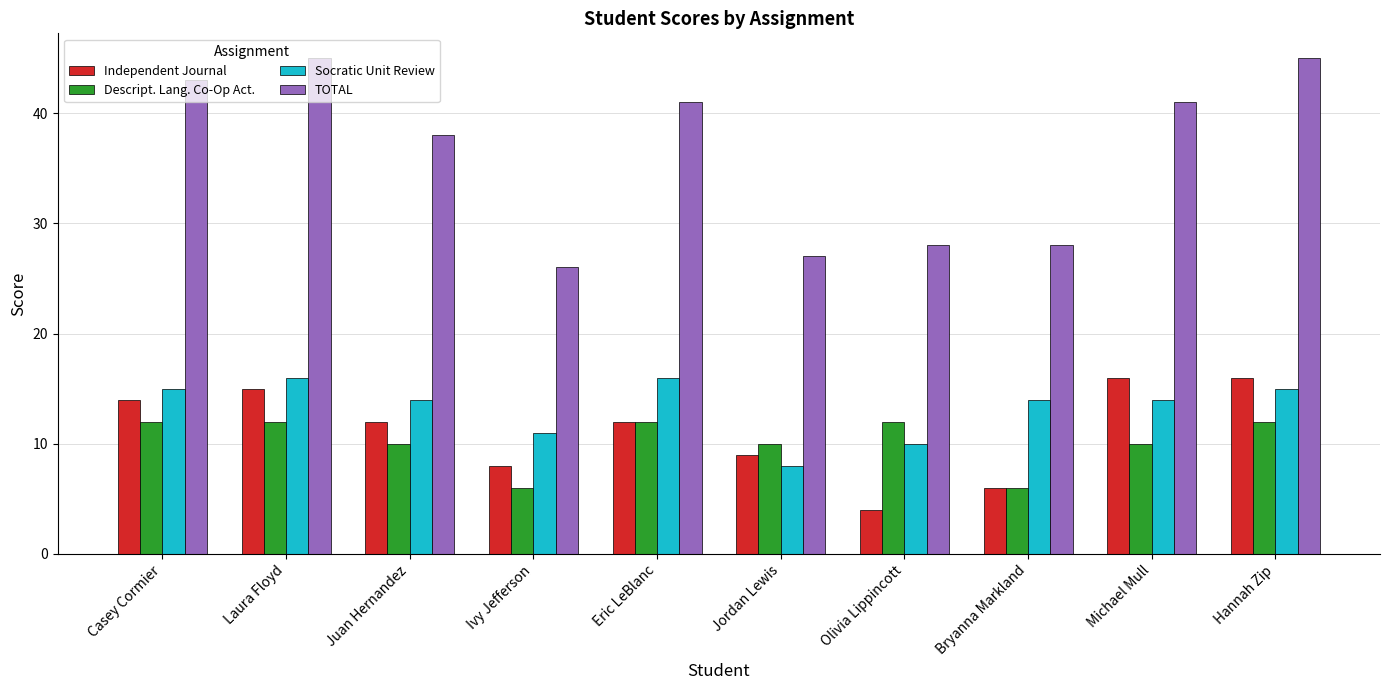

Reading left to right, what are all the values shown in this chart?

Independent Journal: Casey Cormier=14	Laura Floyd=15	Juan Hernandez=12	Ivy Jefferson=8	Eric LeBlanc=12	Jordan Lewis=9	Olivia Lippincott=4	Bryanna Markland=6	Michael Mull=16	Hannah Zip=16
Descript. Lang. Co-Op Act.: Casey Cormier=12	Laura Floyd=12	Juan Hernandez=10	Ivy Jefferson=6	Eric LeBlanc=12	Jordan Lewis=10	Olivia Lippincott=12	Bryanna Markland=6	Michael Mull=10	Hannah Zip=12
Socratic Unit Review: Casey Cormier=15	Laura Floyd=16	Juan Hernandez=14	Ivy Jefferson=11	Eric LeBlanc=16	Jordan Lewis=8	Olivia Lippincott=10	Bryanna Markland=14	Michael Mull=14	Hannah Zip=15
TOTAL: Casey Cormier=43	Laura Floyd=45	Juan Hernandez=38	Ivy Jefferson=26	Eric LeBlanc=41	Jordan Lewis=27	Olivia Lippincott=28	Bryanna Markland=28	Michael Mull=41	Hannah Zip=45